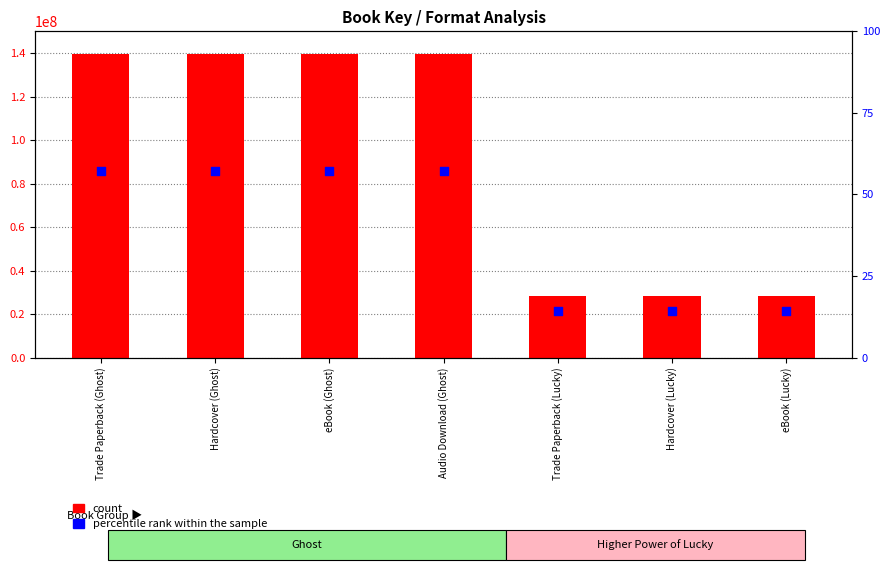

Which series reaches the maximum Y coordinate?

count